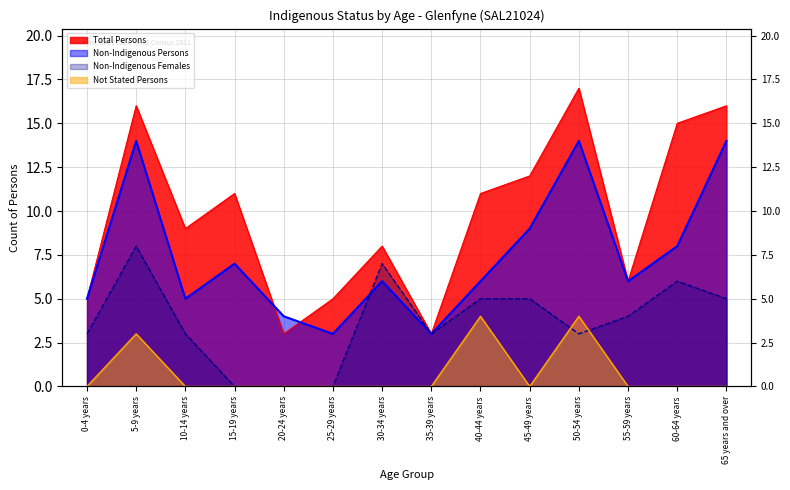

At which category does Non-Indigenous Females reach its first local peak?

5-9 years